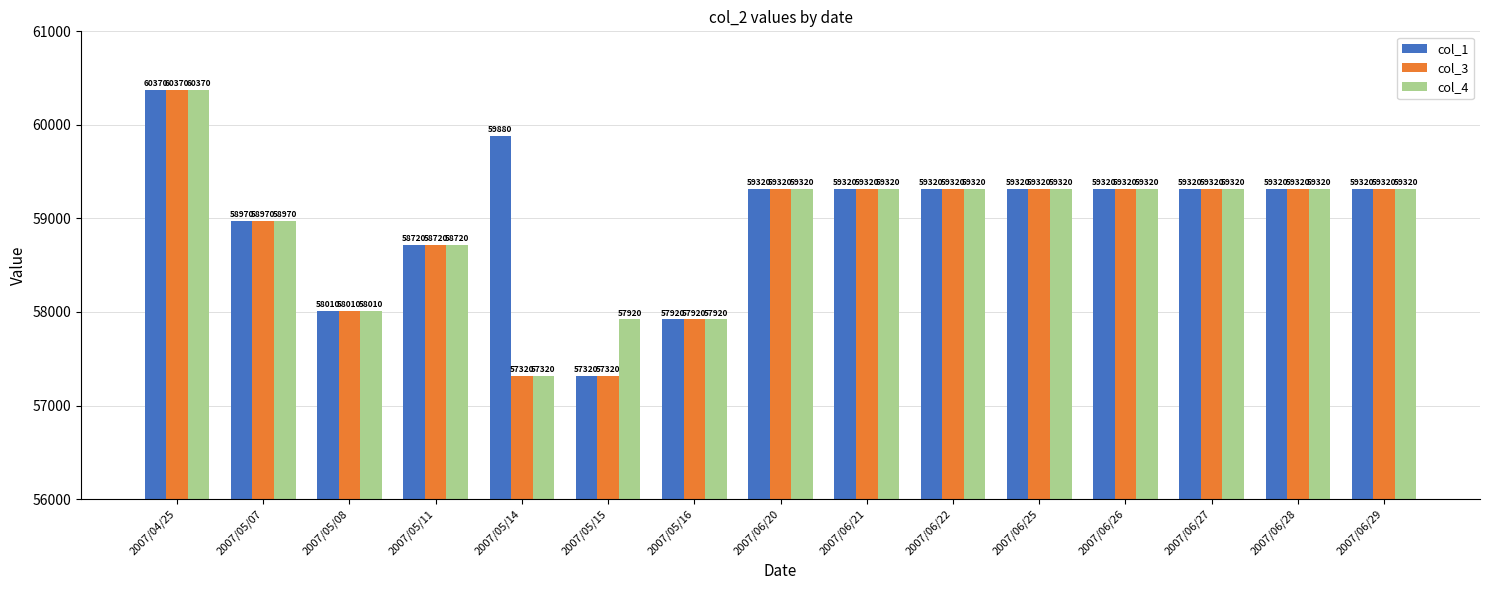

Reading left to right, extract all data points from this chart.

col_1: 2007/04/25=60370	2007/05/07=58970	2007/05/08=58010	2007/05/11=58720	2007/05/14=59880	2007/05/15=57320	2007/05/16=57920	2007/06/20=59320	2007/06/21=59320	2007/06/22=59320	2007/06/25=59320	2007/06/26=59320	2007/06/27=59320	2007/06/28=59320	2007/06/29=59320
col_3: 2007/04/25=60370	2007/05/07=58970	2007/05/08=58010	2007/05/11=58720	2007/05/14=57320	2007/05/15=57320	2007/05/16=57920	2007/06/20=59320	2007/06/21=59320	2007/06/22=59320	2007/06/25=59320	2007/06/26=59320	2007/06/27=59320	2007/06/28=59320	2007/06/29=59320
col_4: 2007/04/25=60370	2007/05/07=58970	2007/05/08=58010	2007/05/11=58720	2007/05/14=57320	2007/05/15=57920	2007/05/16=57920	2007/06/20=59320	2007/06/21=59320	2007/06/22=59320	2007/06/25=59320	2007/06/26=59320	2007/06/27=59320	2007/06/28=59320	2007/06/29=59320